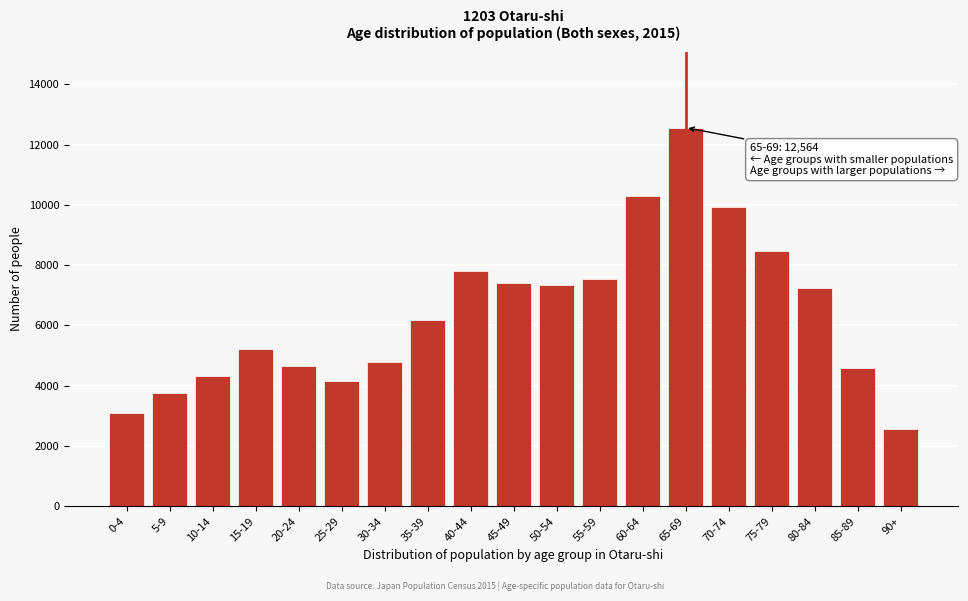

What is the value of the 15th bar from the left?

9925